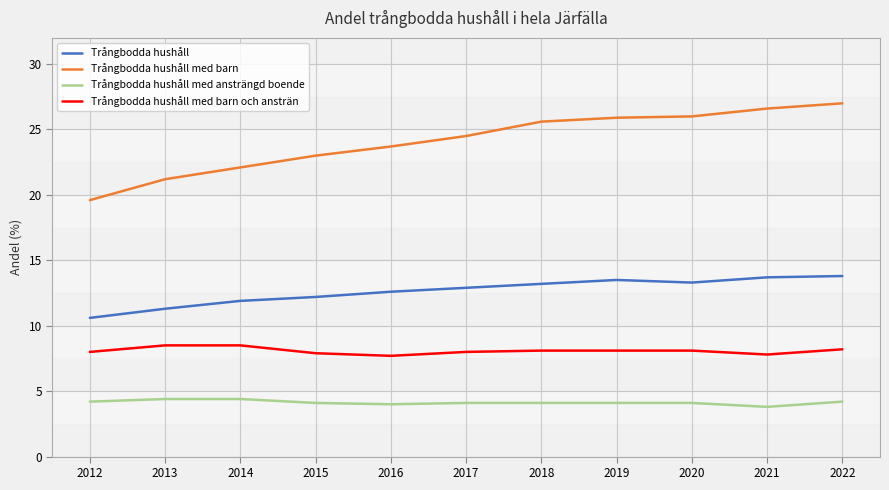

Read the Trångbodda hushåll med barn value at 2013.

21.2